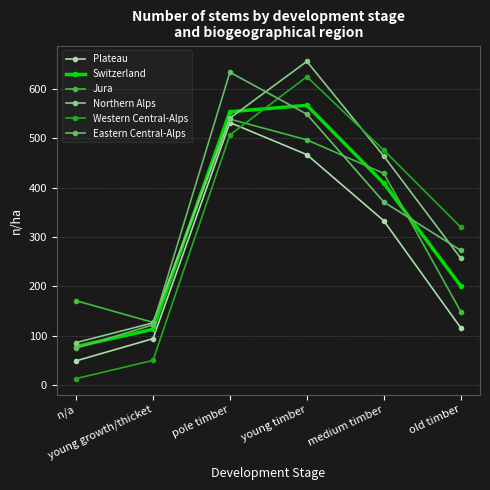

Which series has the largest range (max minus min)?

Western Central-Alps